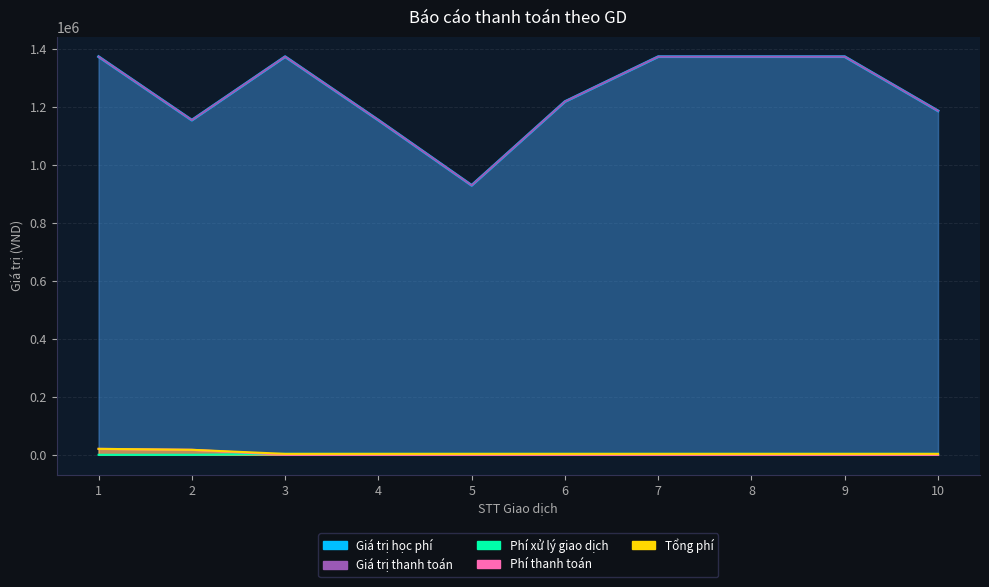

True or false: Phí xử lý giao dịch has more than 0 interior local peaks.

False